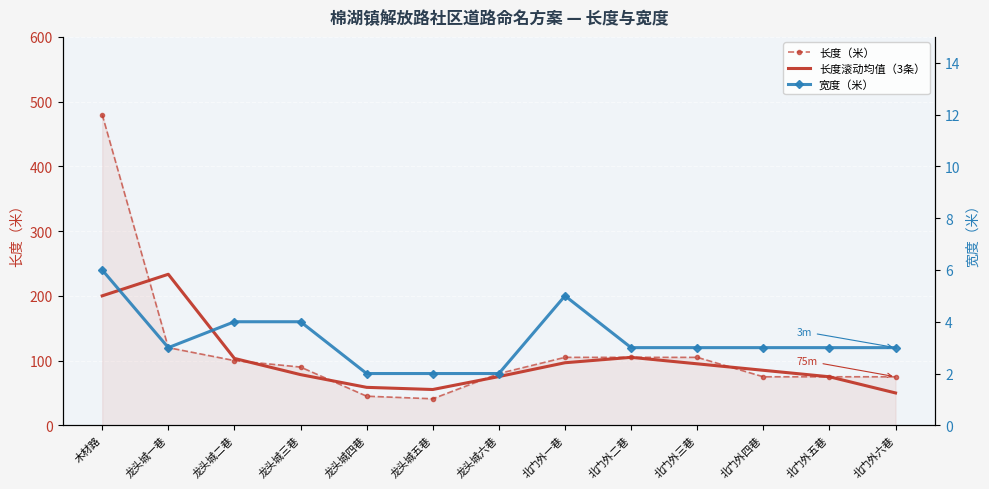

Where is the first local minimum for 长度（米）?

龙头城五巷